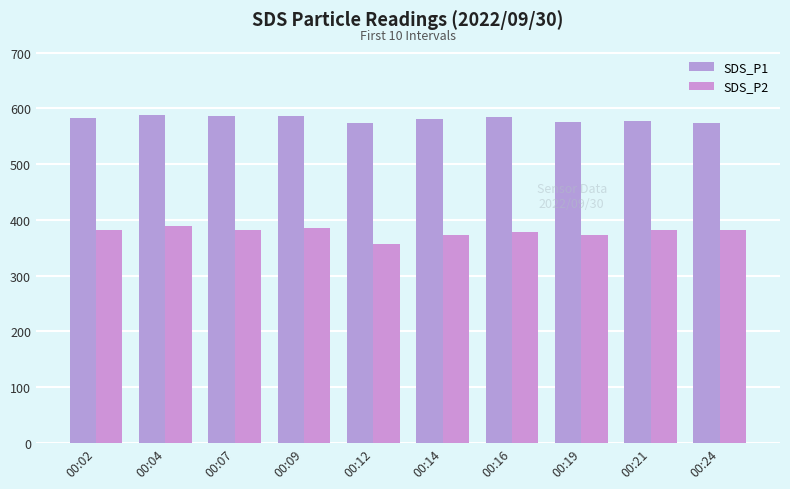

Reading left to right, extract all data points from this chart.

SDS_P1: 583.0	587.3	586.1	586.5	573.2	580.7	584.1	574.7	576.7	573.2
SDS_P2: 381.1	389.7	381.3	385.3	356.5	373.2	377.4	372.2	382.4	381.1